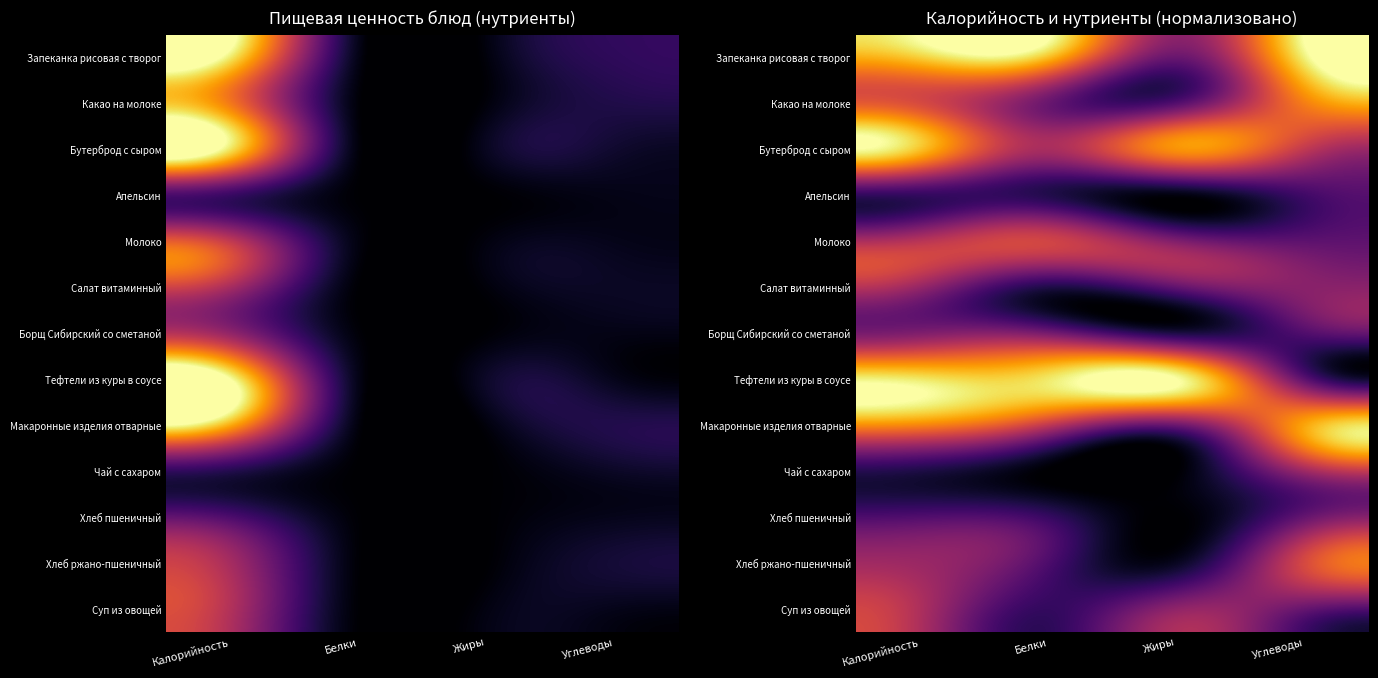

At which label does Борщ Сибирский со сметаной reach its minimum?

Жиры